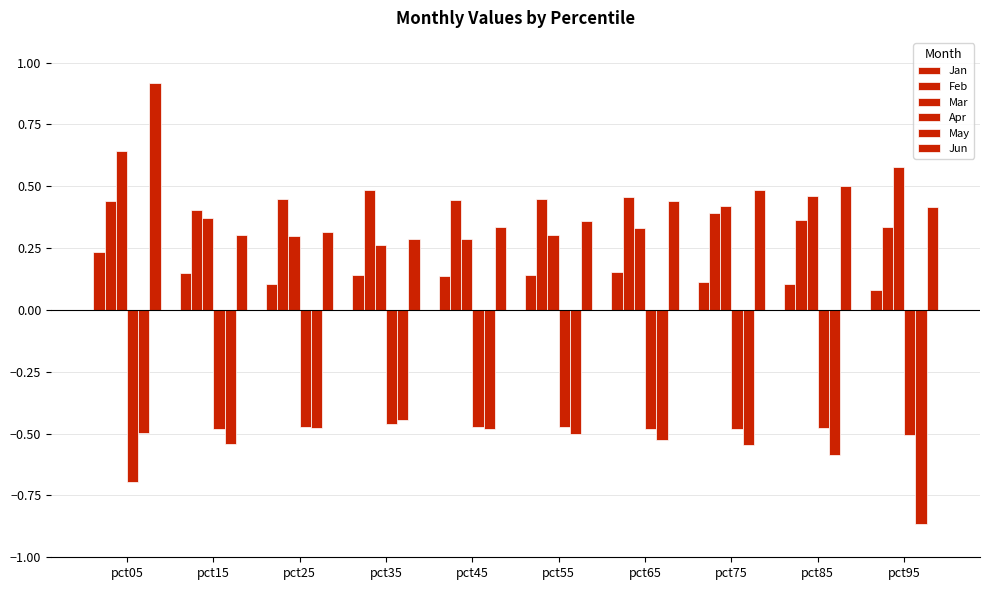

Between pct05 and pct25, which series saw the biggest shift?

Jun